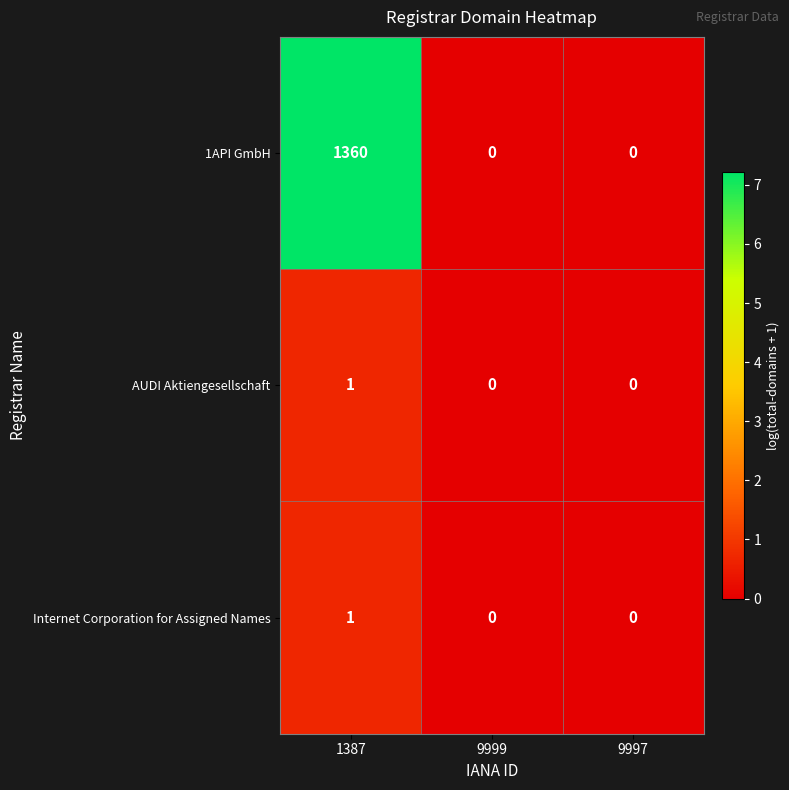

Reading left to right, list all the values displayed in this chart.

1API GmbH: 1360	0	0
AUDI Aktiengesellschaft: 1	0	0
Internet Corporation for Assigned Names: 1	0	0